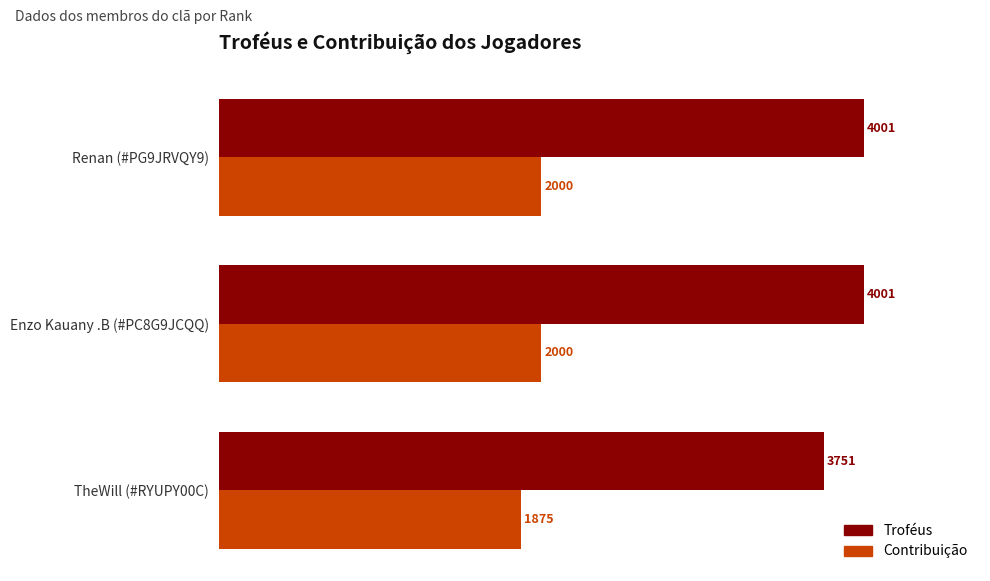

What is the difference between the second highest and minimum values in the Contribuição series?

125